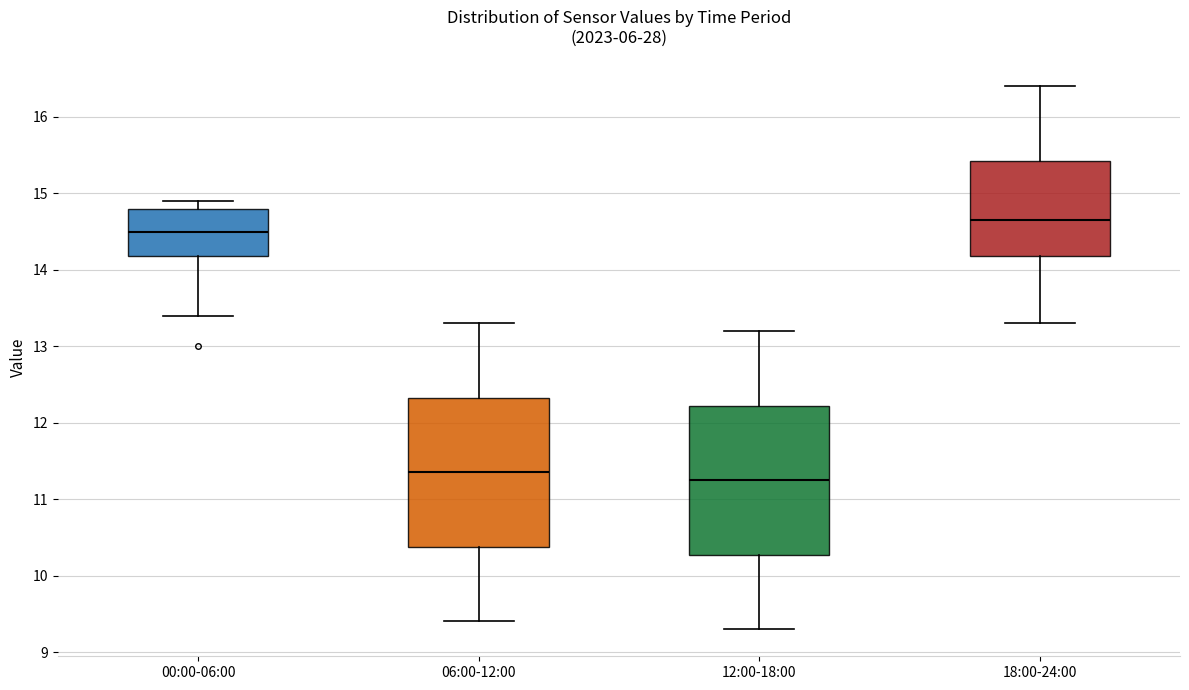

Which box has the lowest median line?

12:00-18:00